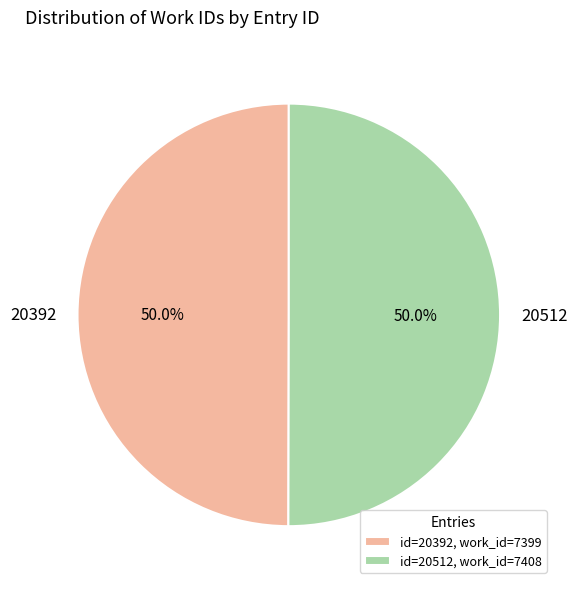

Is it true that 20512 is 58% of the pie?

False